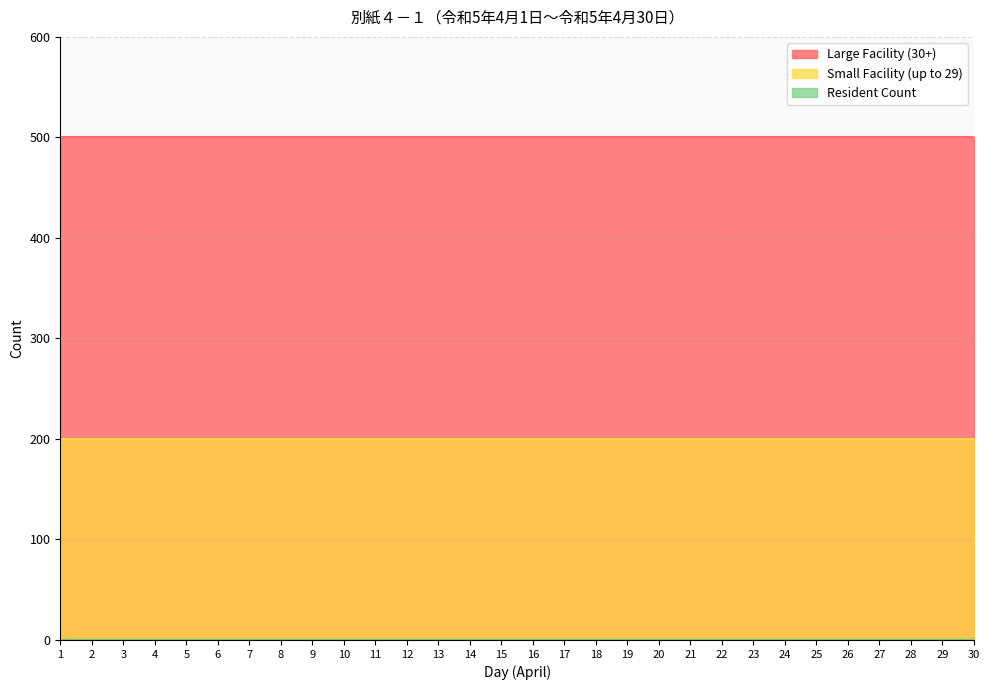

What is the greatest value displayed?

500